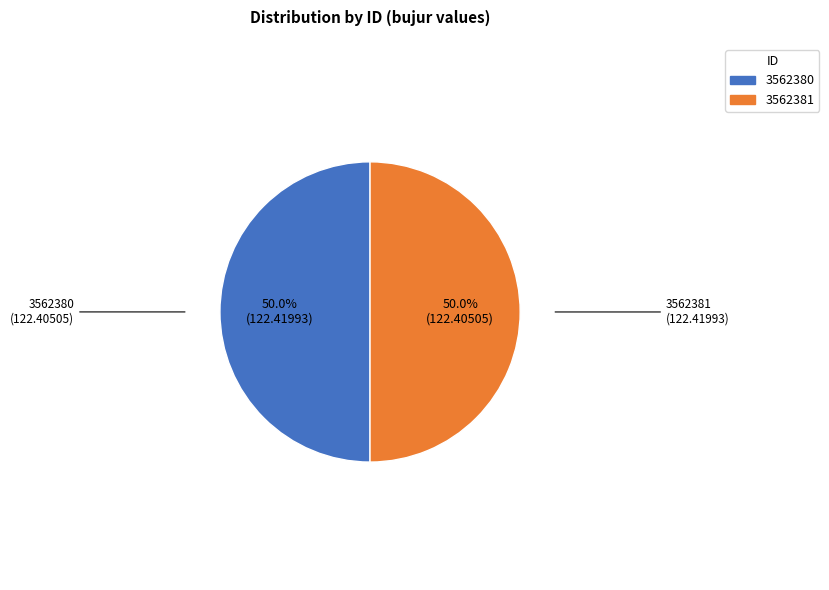

Approximately how many times larger is the value at 3562380 compared to 3562381?

1.0